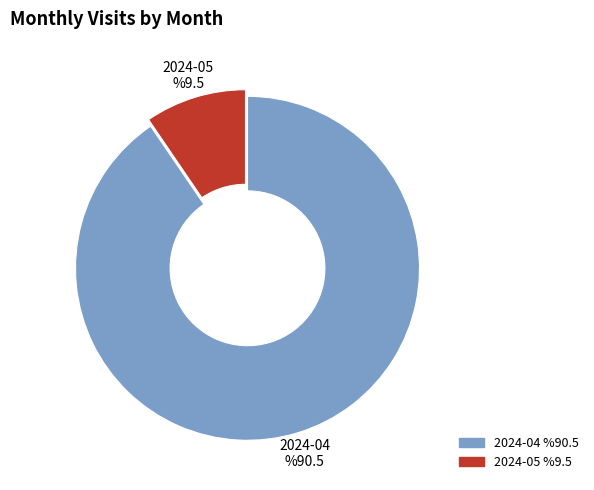

Does any single category account for the majority?

Yes